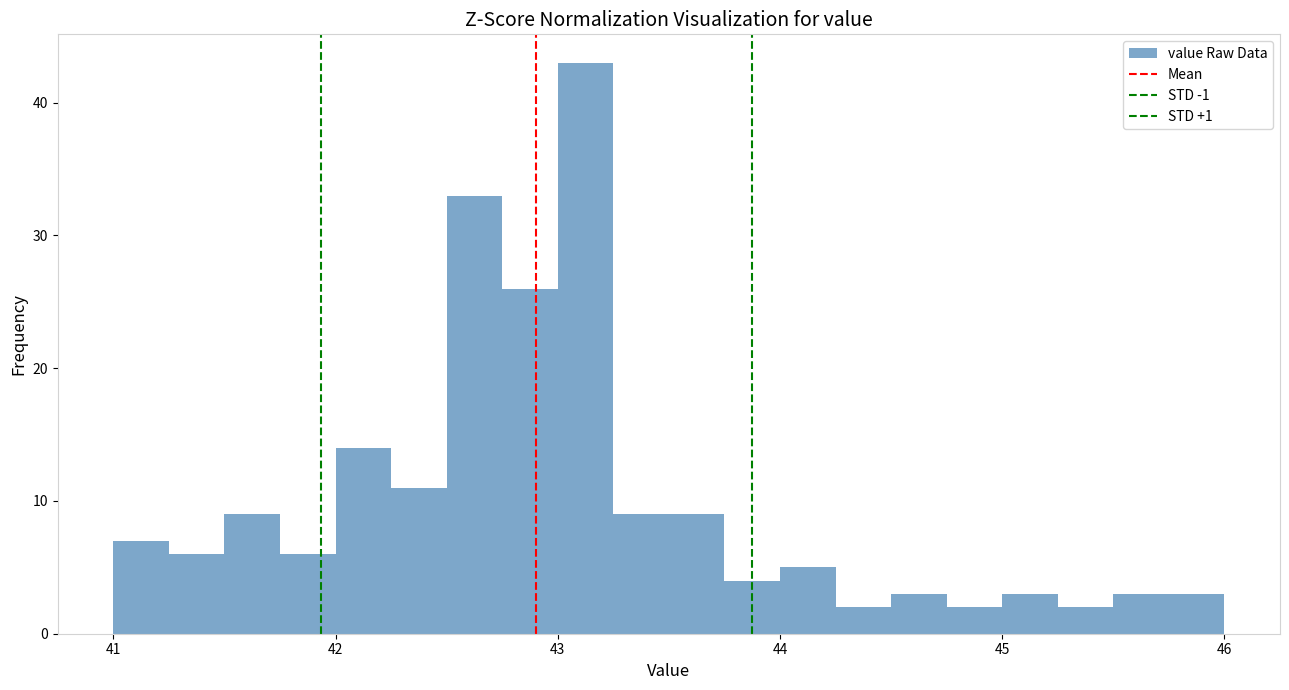

Around what value on the x-axis is the tallest bar? Give the approximate position of its centre, as read against the axis.

43.1